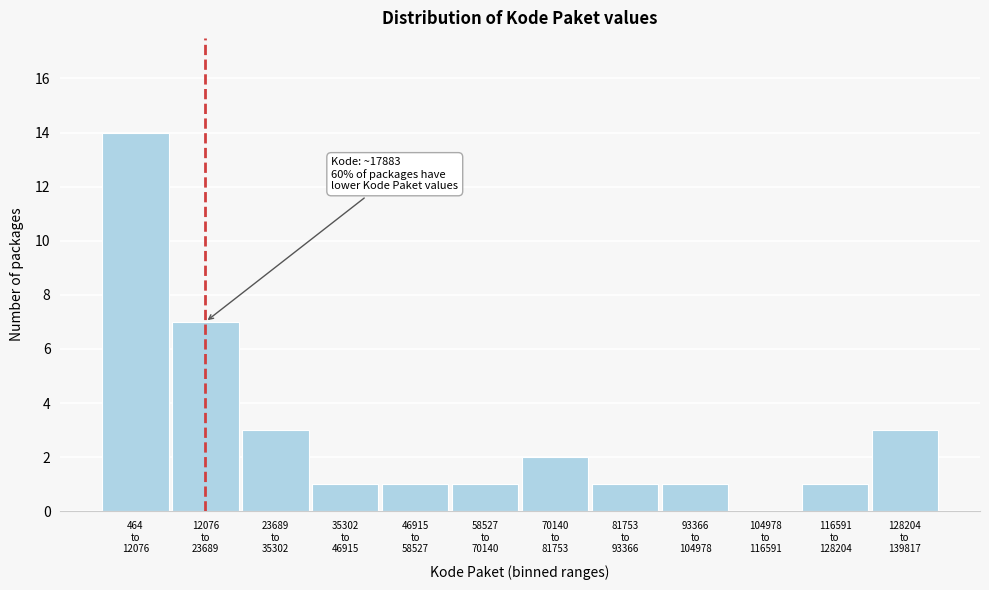

What is the sum of all values?

35